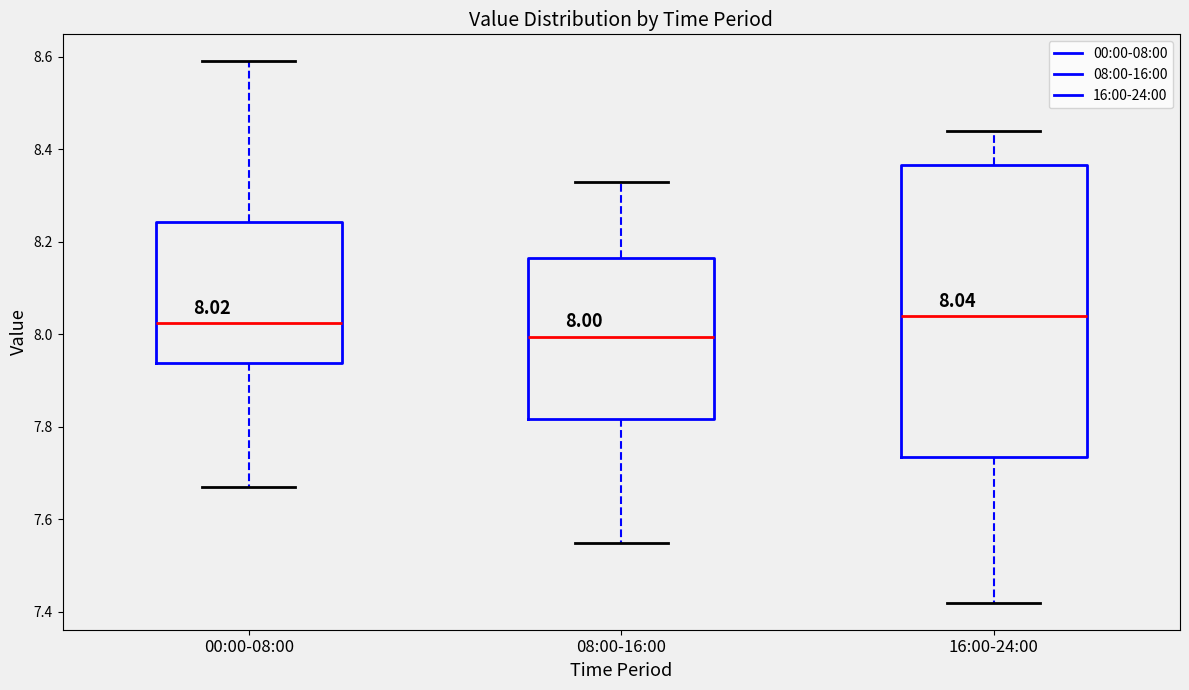

Which box is the tallest, from its lower edge to its upper edge?

16:00-24:00